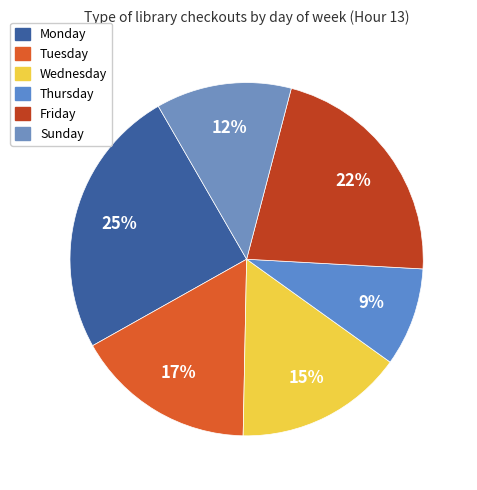

Which category has the biggest portion of the pie?

Monday